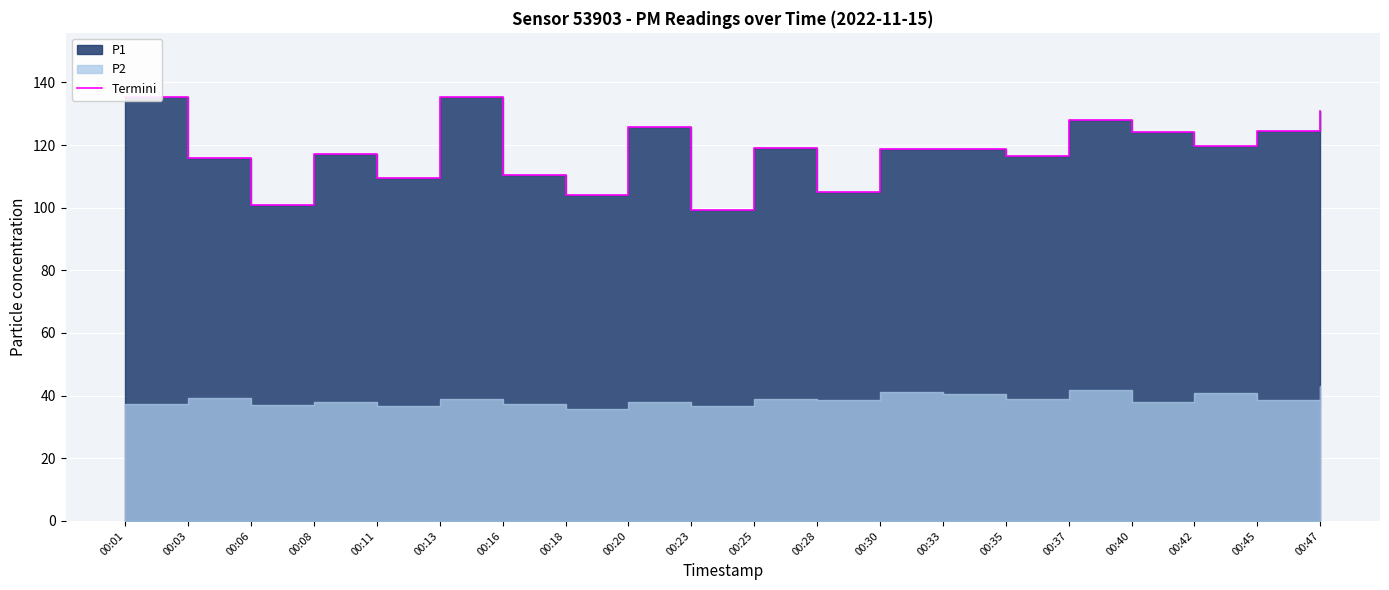

Where is the first local maximum?

00:08